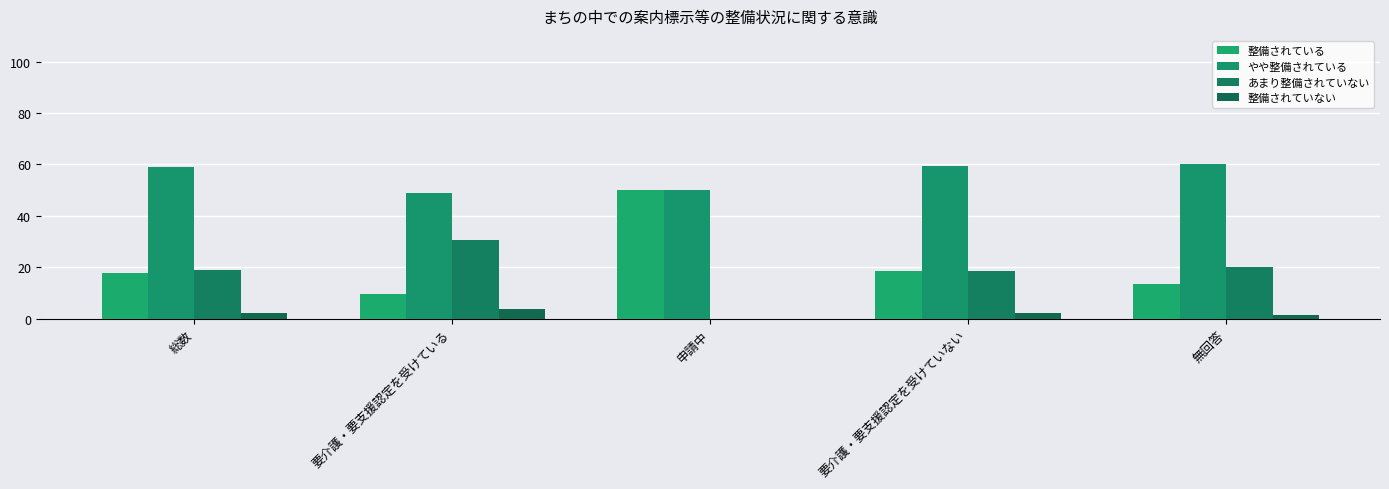

At which category is the sum across all series the highest?

申請中